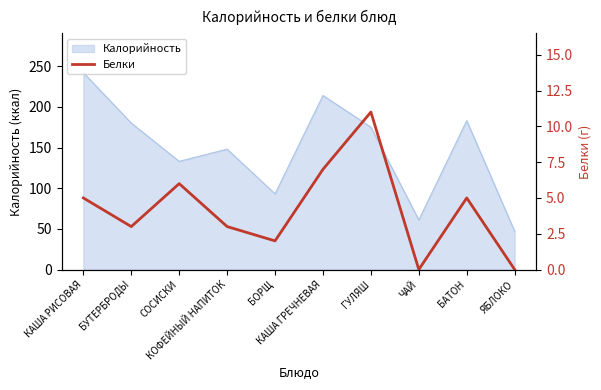

How many values exceed 5?

3